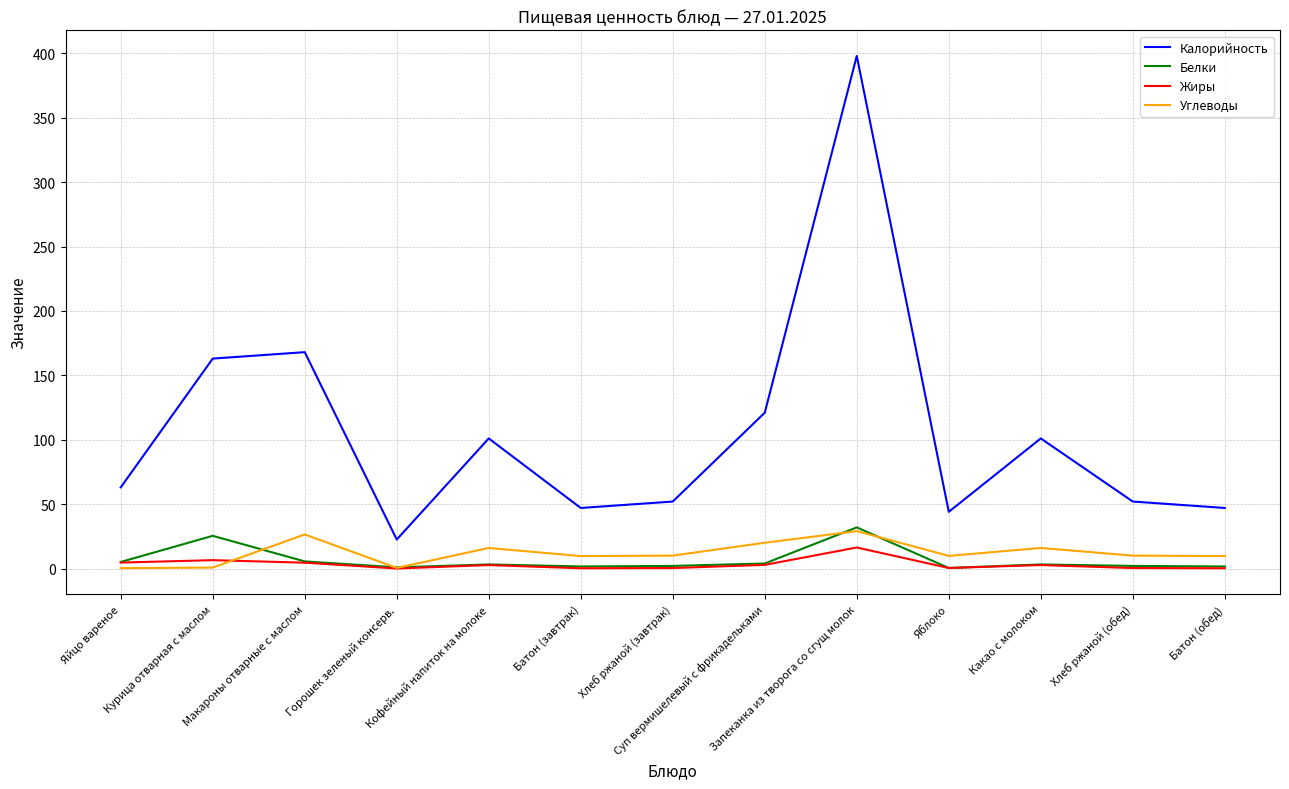

True or false: Углеводы and Калорийность intersect in this chart.

False